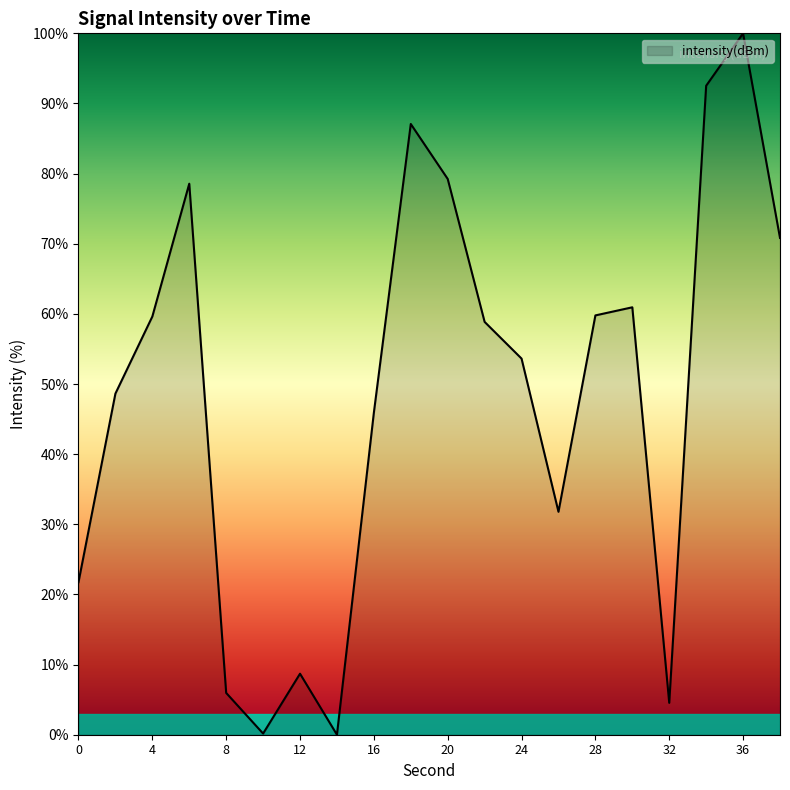

What is the greatest value displayed?

100.0